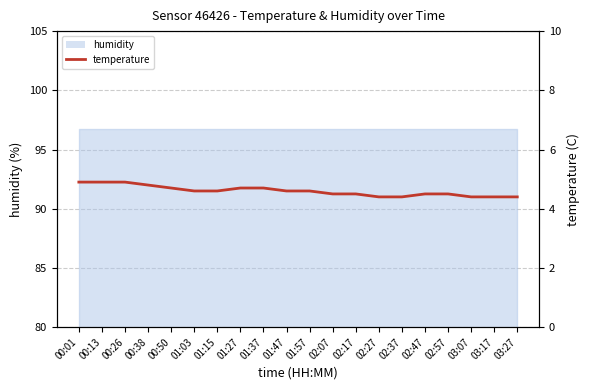

What is the average value?

4.6